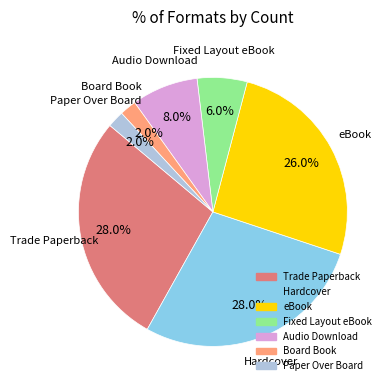

Between Paper Over Board and Fixed Layout eBook, which is larger?

Fixed Layout eBook